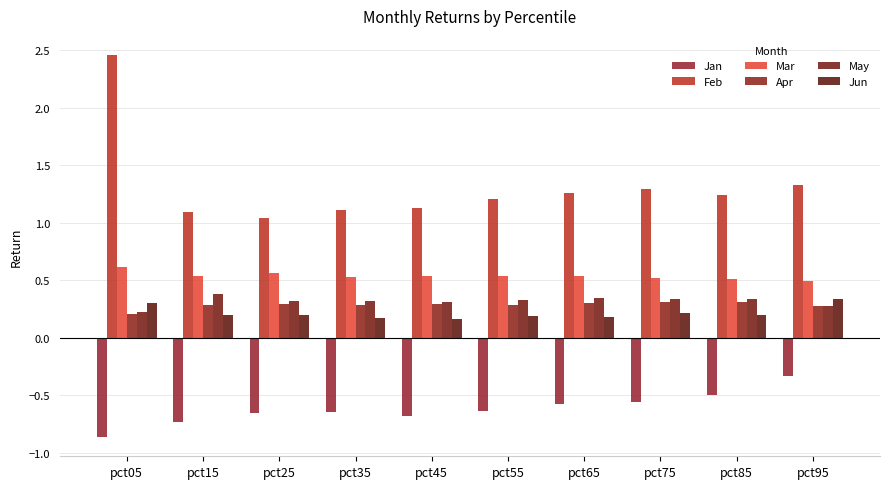

Does the chart contain stacked bars?

No